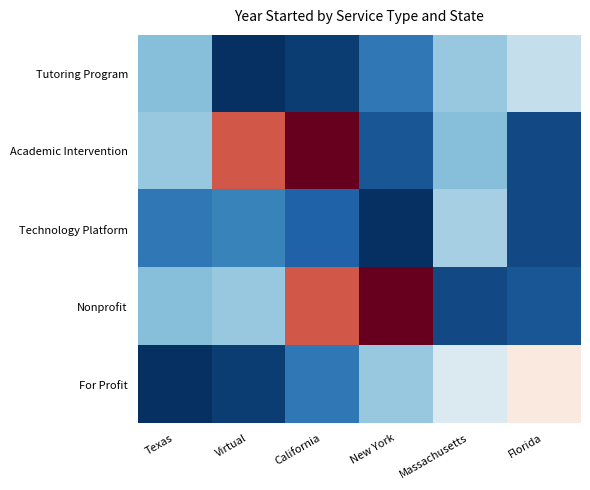

How many categories are shown in the chart?

6